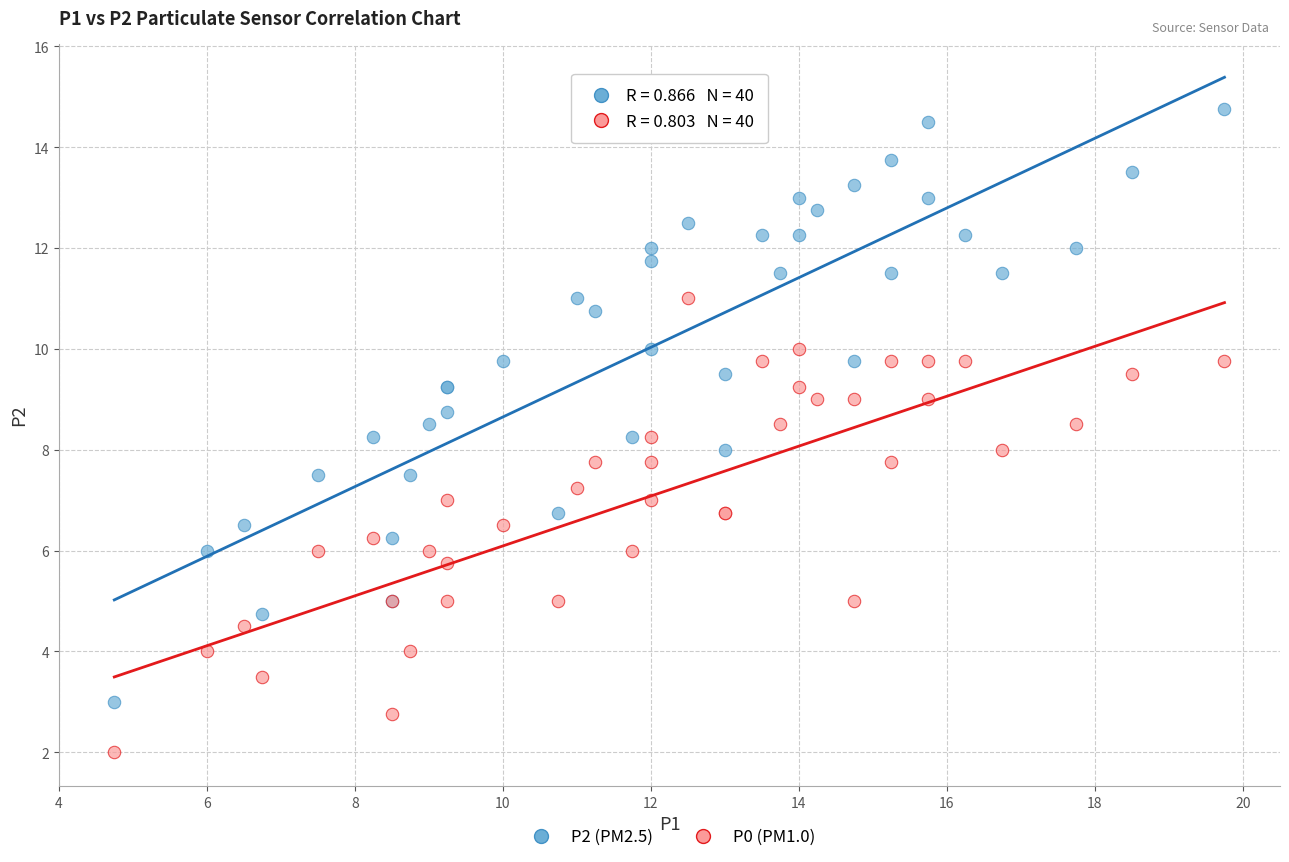

Which series reaches the maximum Y coordinate?

P2 (PM2.5)